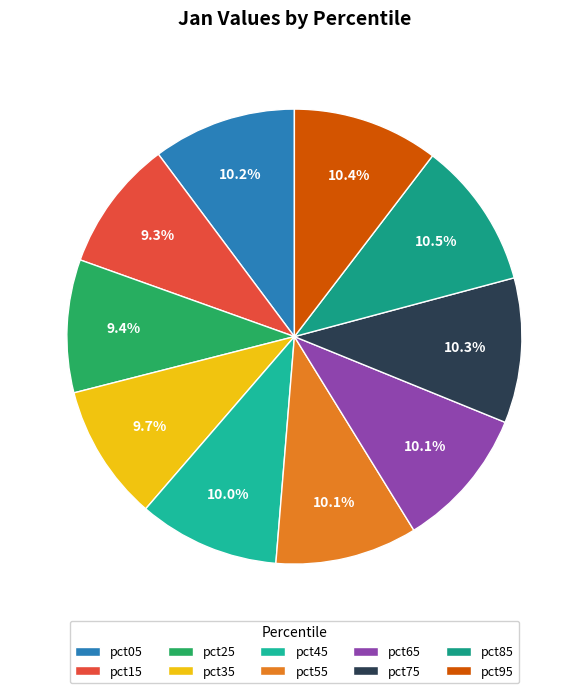

How many slices are in this pie chart?

10